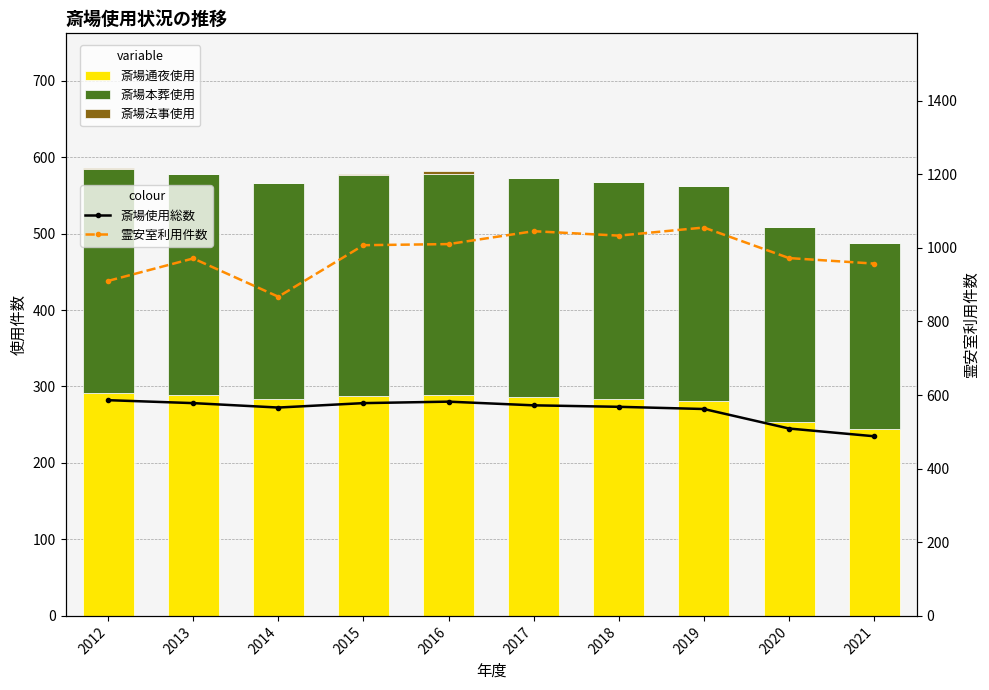

What is the value of the 斎場通夜使用 bar at the 6th from the left?

286